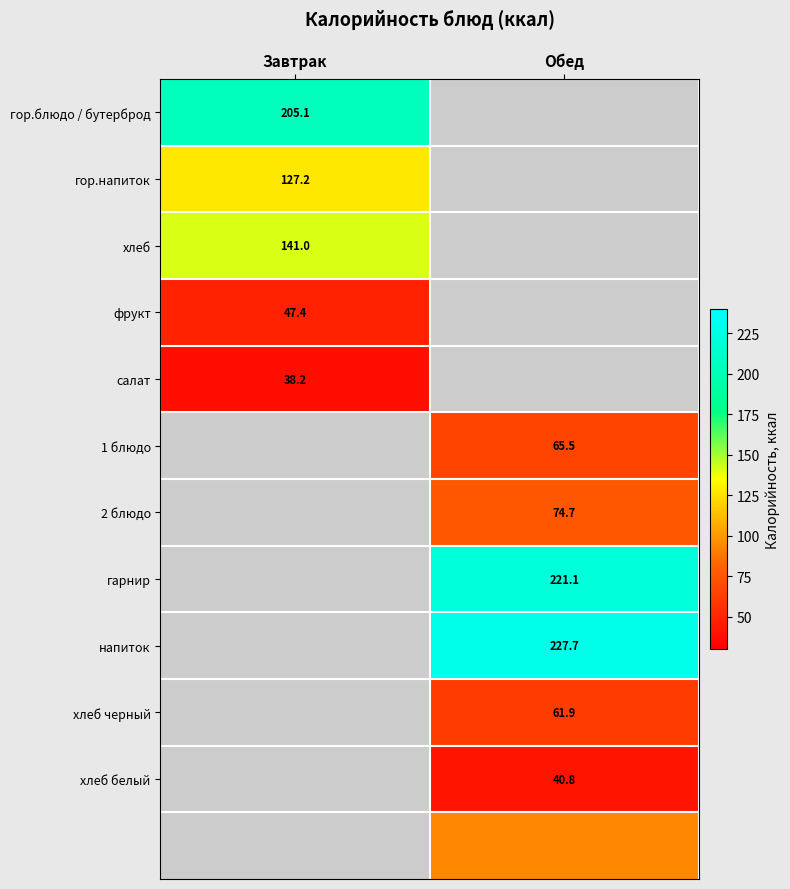

The value of хлеб белый at Обед is 69.0. True or false?

False